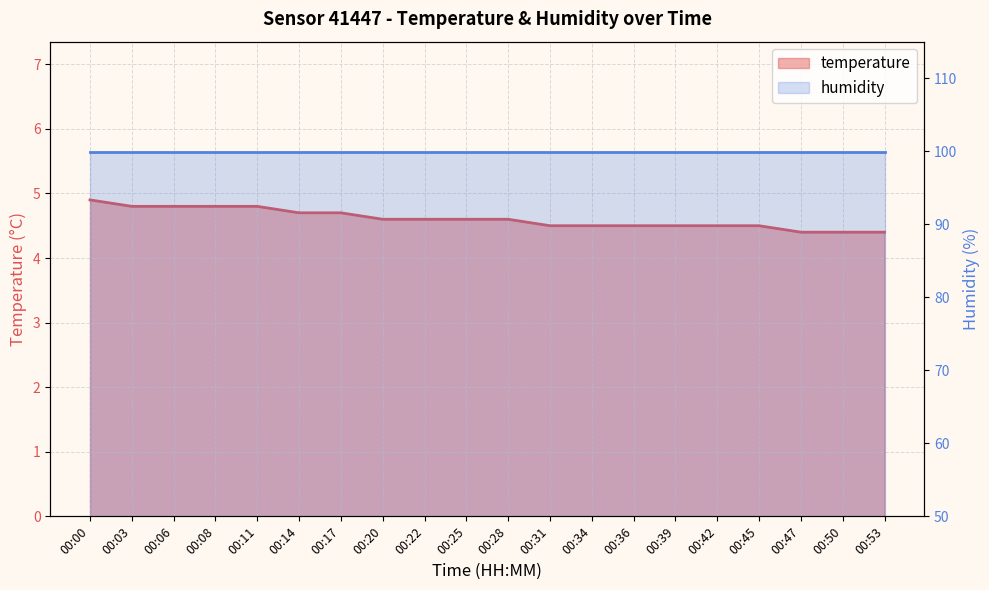

What value does the data have at 00:17?

4.7